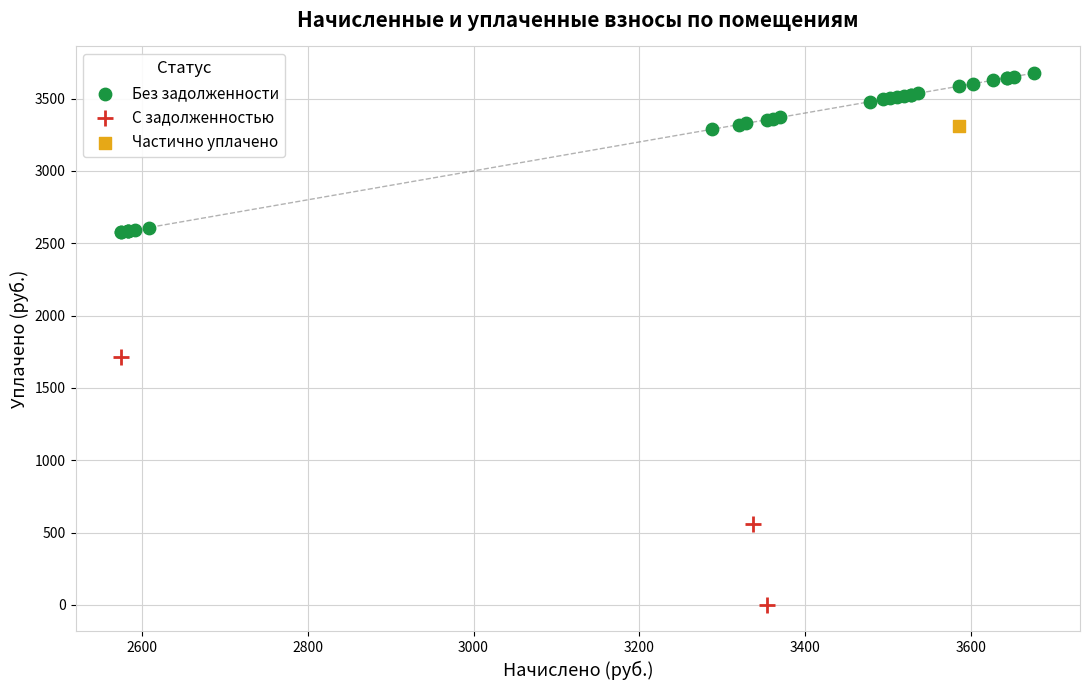

What are all the series names shown in the legend?

Без задолженности, С задолженностью, Частично уплачено